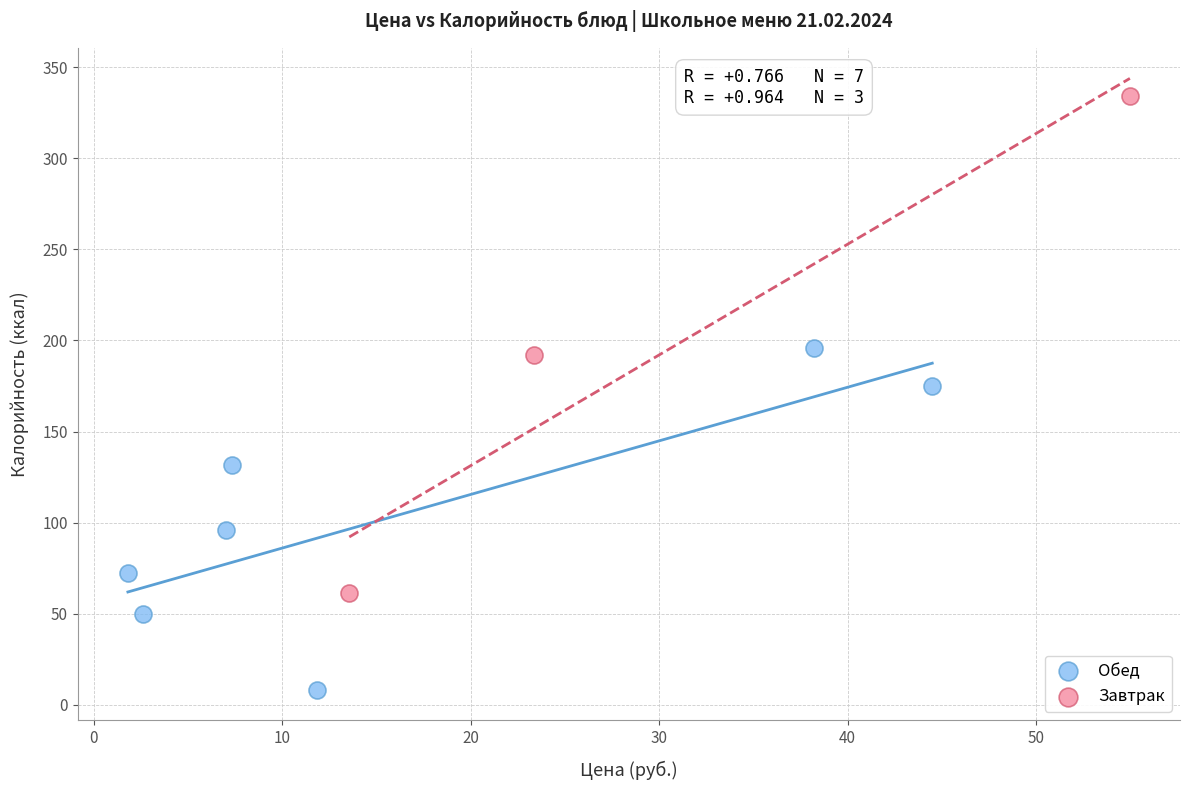

Which series has the largest Y range (max minus min)?

Завтрак